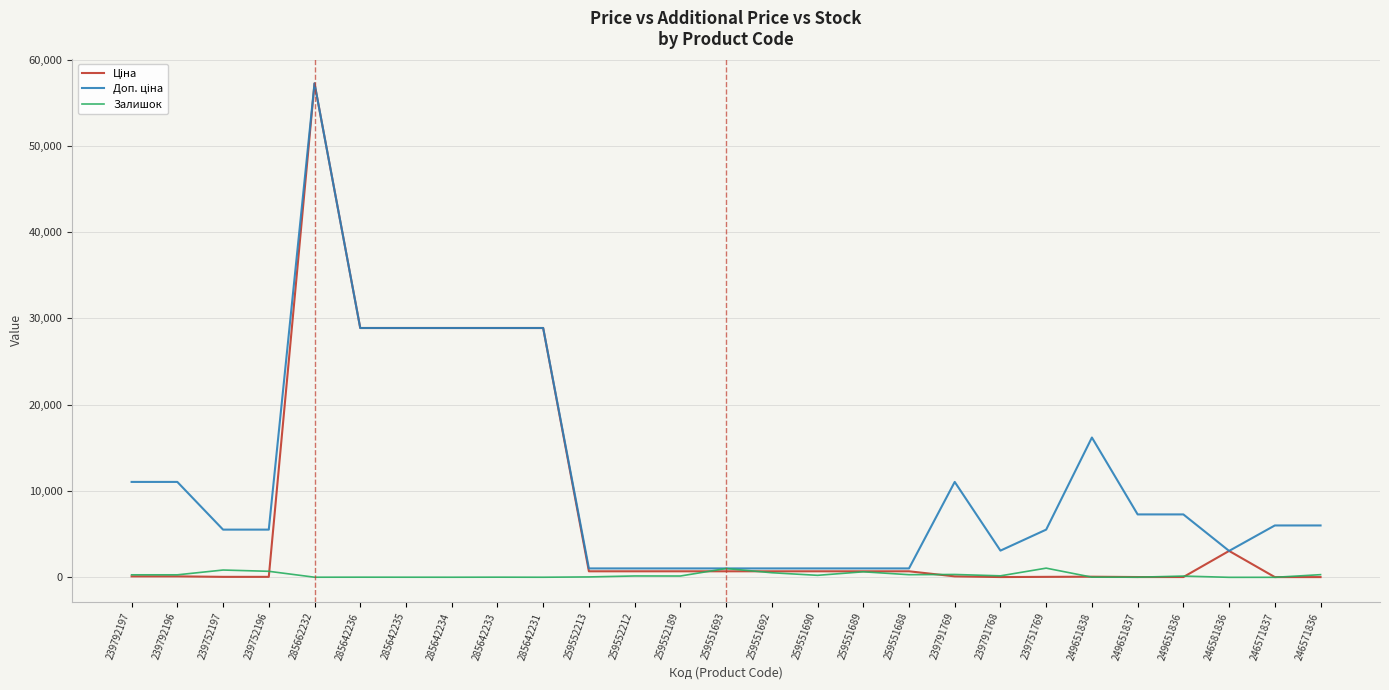

True or false: Залишок has a value of 46.0 at 259552213.

True